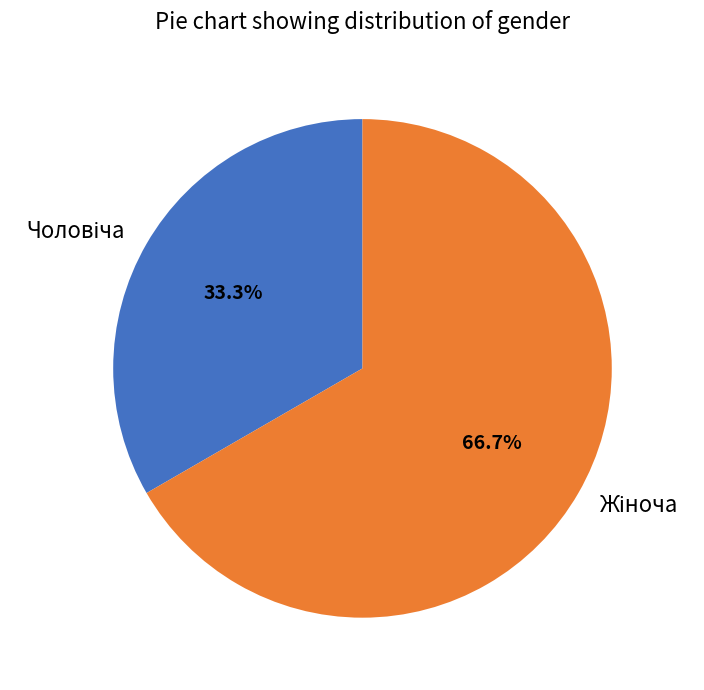

Does any single category account for the majority?

Yes